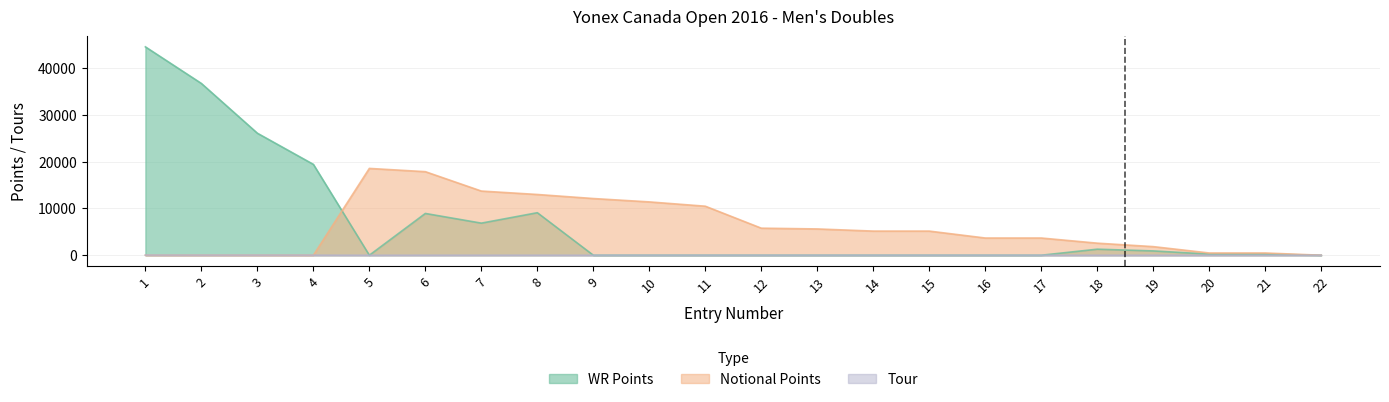

True or false: Tour and Notional Points intersect in this chart.

True